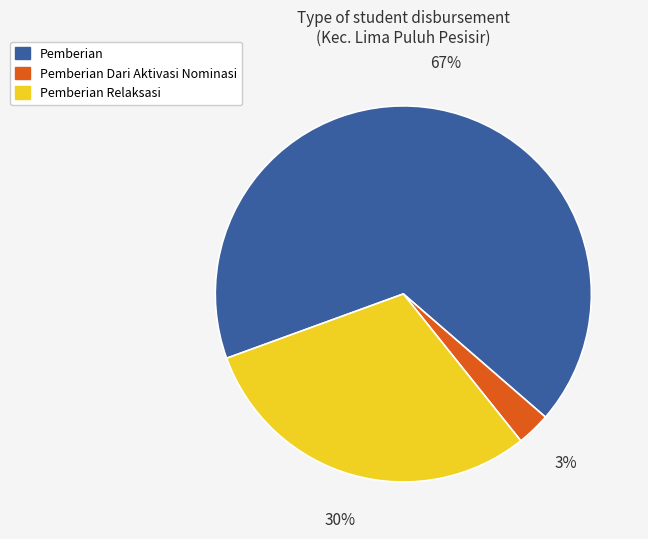

Is the sum of Pemberian Relaksasi and Pemberian Dari Aktivasi Nominasi greater than half?

No